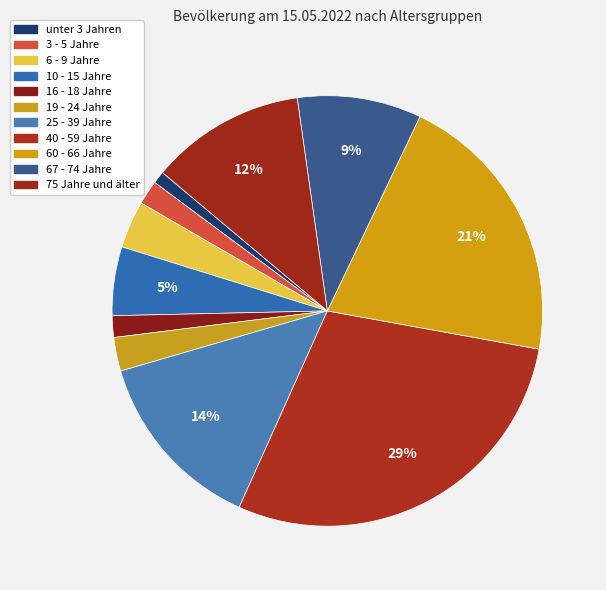

Does any single category account for the majority?

No